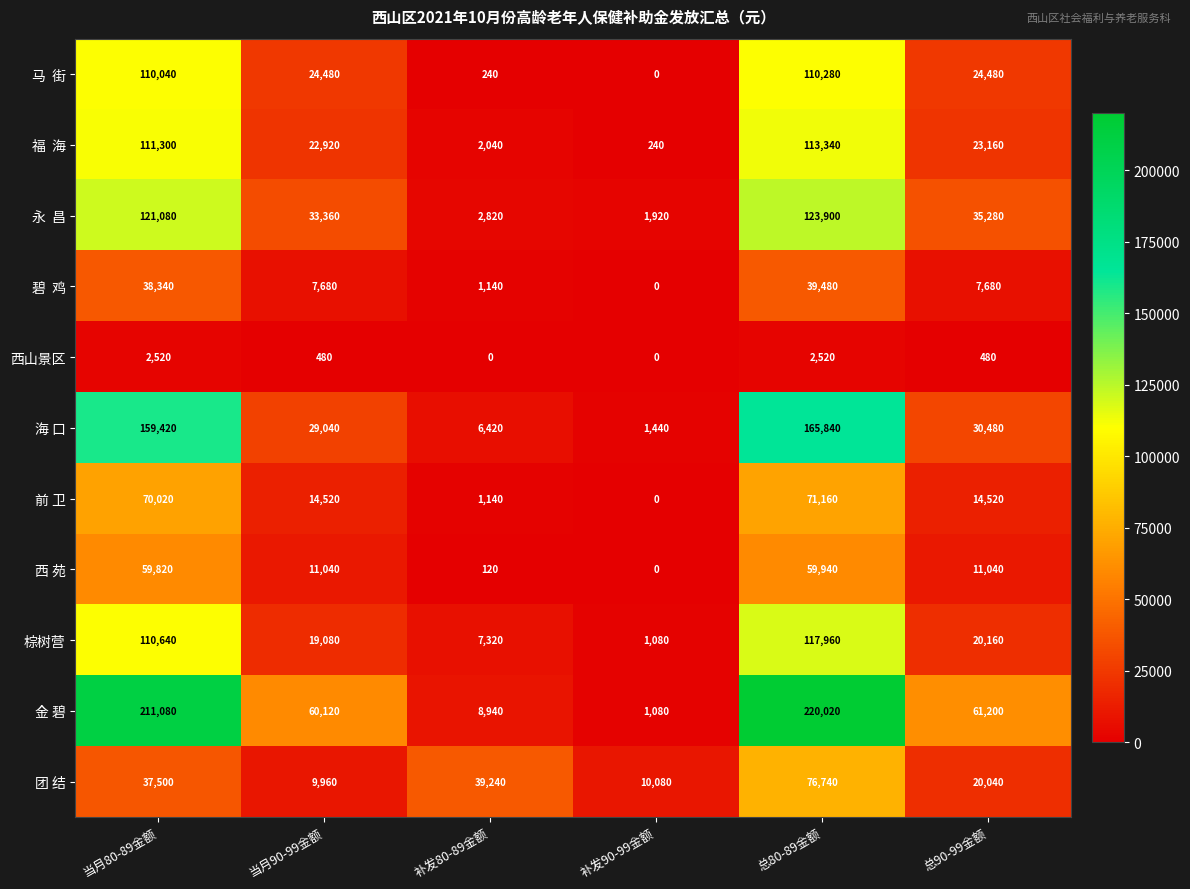

How many distinct data groups are displayed?

11